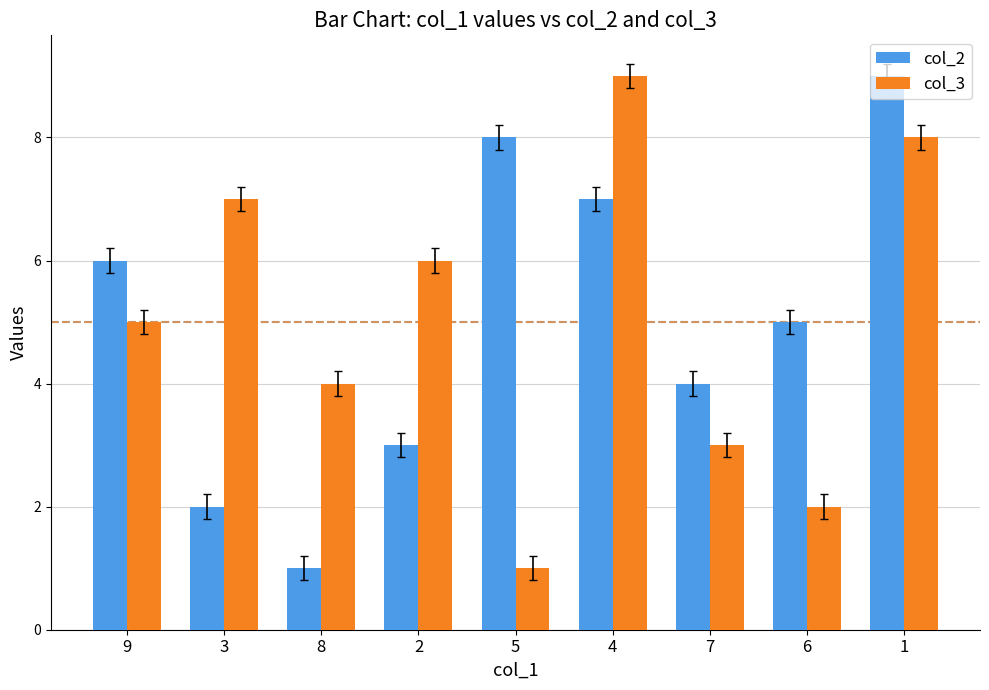

What is the label of the 9th bar from the right?

9